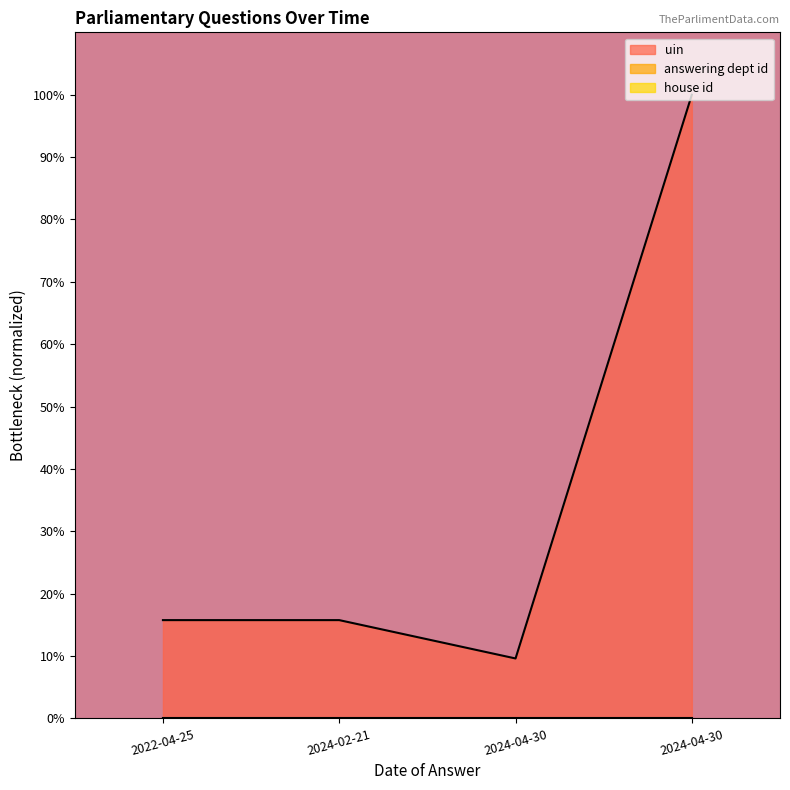

Rank the categories by answering dept id value from highest to lowest.

2024-04-30, 2022-04-25, 2024-02-21, 2024-04-30